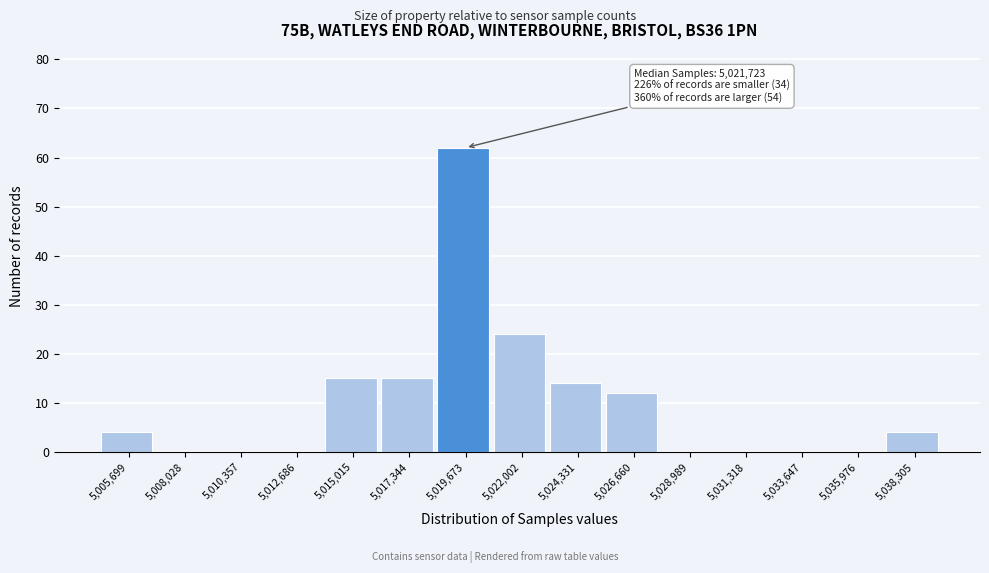

Reading left to right, transcribe all the data shown in this chart.

5,005,699=4	5,008,028=0	5,010,357=0	5,012,686=0	5,015,015=15	5,017,344=15	5,019,673=62	5,022,002=24	5,024,331=14	5,026,660=12	5,028,989=0	5,031,318=0	5,033,647=0	5,035,976=0	5,038,305=4